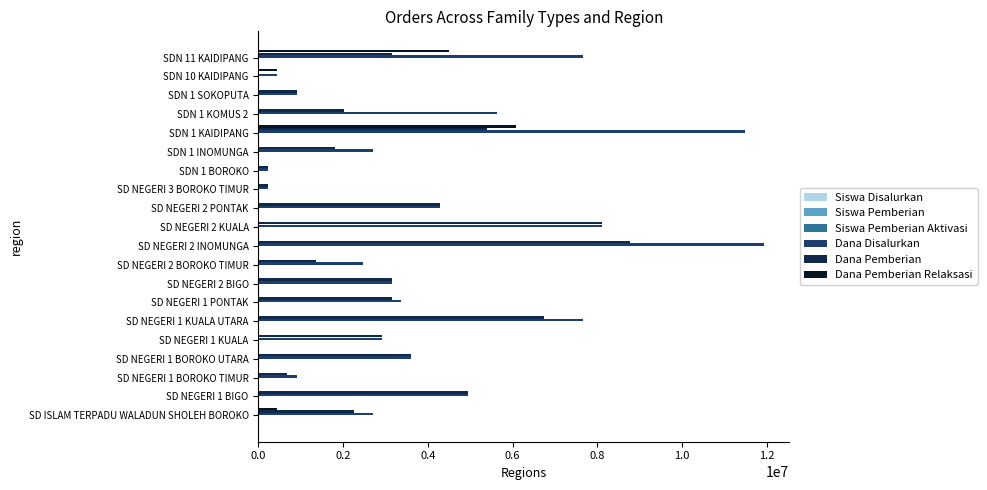

How many data points does each series have?

20